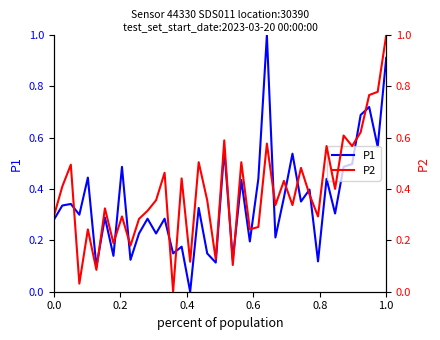

Is the value of P2 at 23 greater than the value of P1 at 8?

No